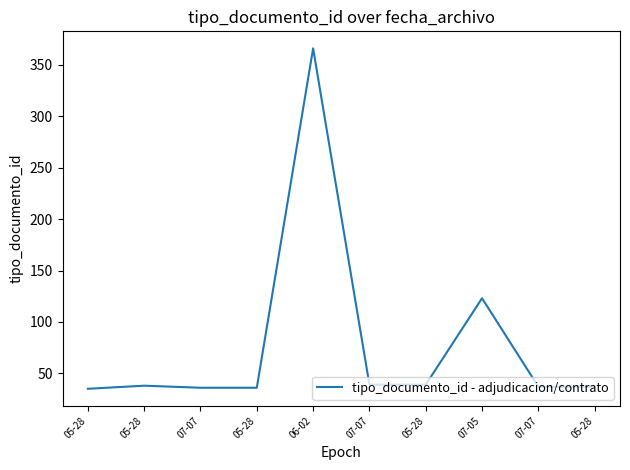

At which category does the chart reach its minimum across all series?

05-28